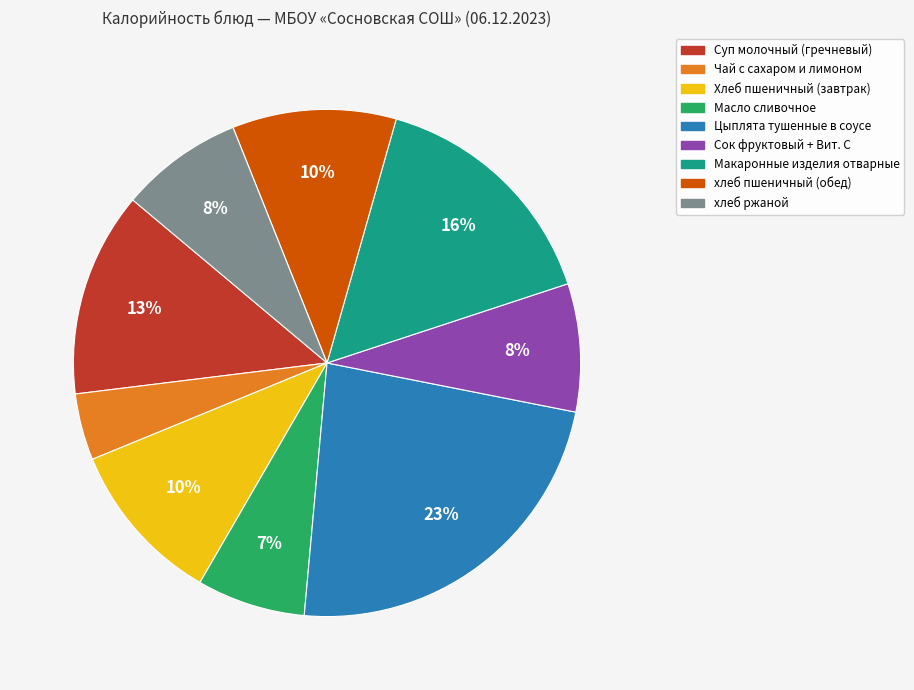

To the nearest percent, what is the difference between the largest and smallest slice percentages?

19%